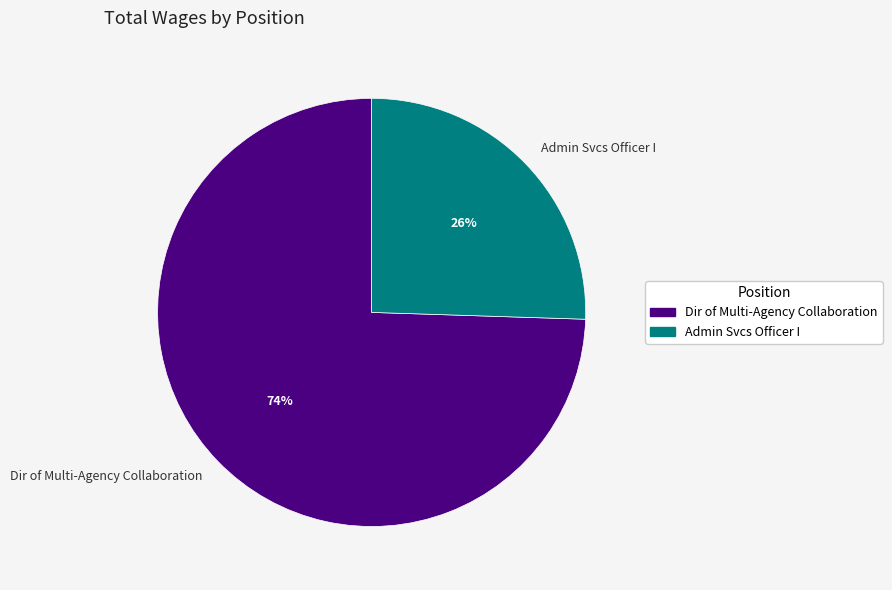

Do Dir of Multi-Agency Collaboration and Admin Svcs Officer I together represent more than half of the pie?

Yes